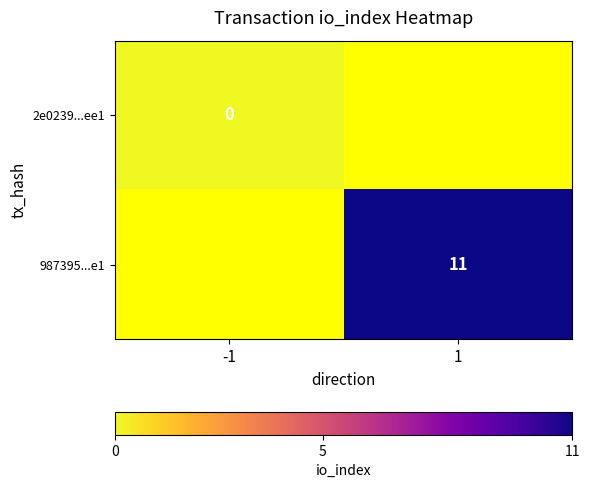

Between -1 and 1, which is larger?

1